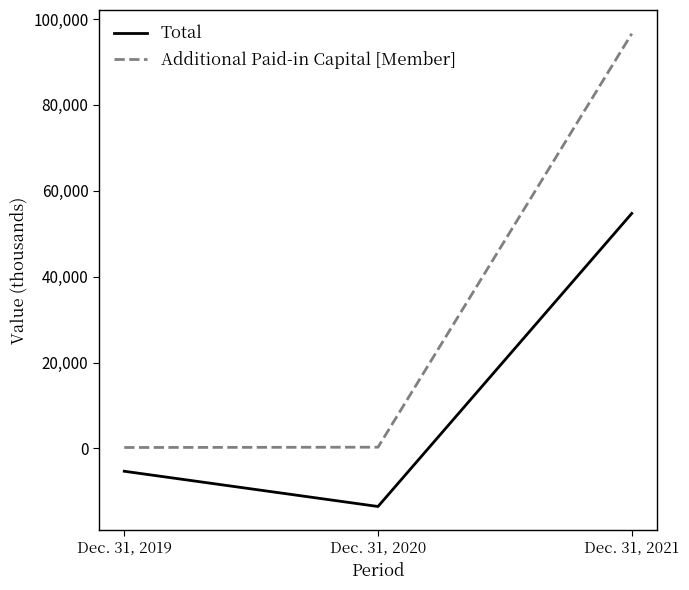

What is the difference between the maximum and minimum values in the Additional Paid-in Capital [Member] series?

96385